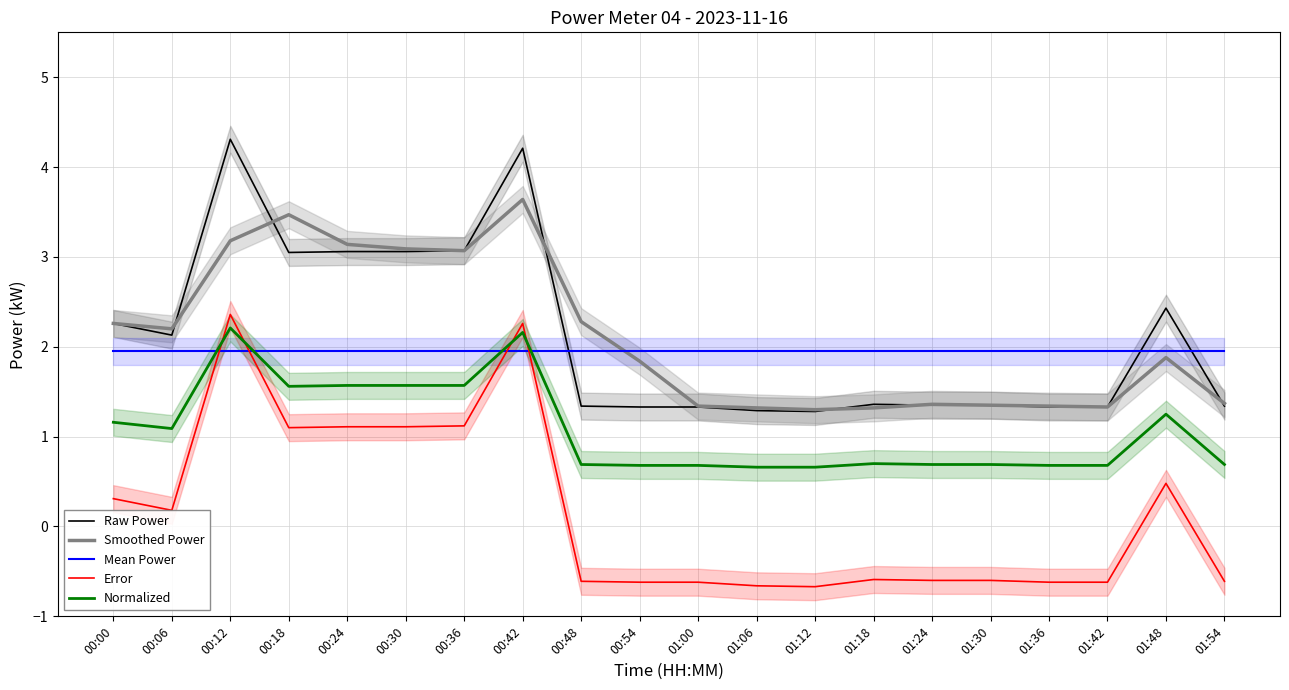

At which category is the sum across all series the highest?

00:42